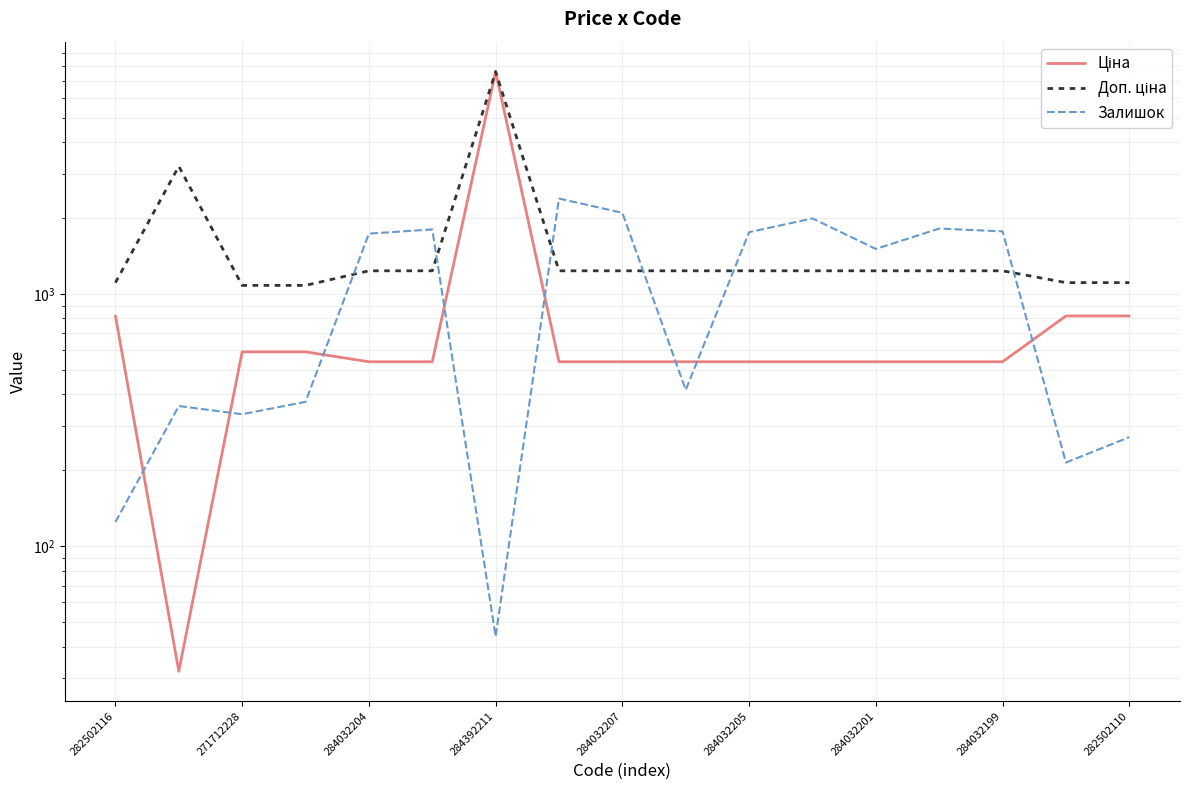

Is the value of Ціна at 12 greater than the value of Доп. ціна at 13?

No